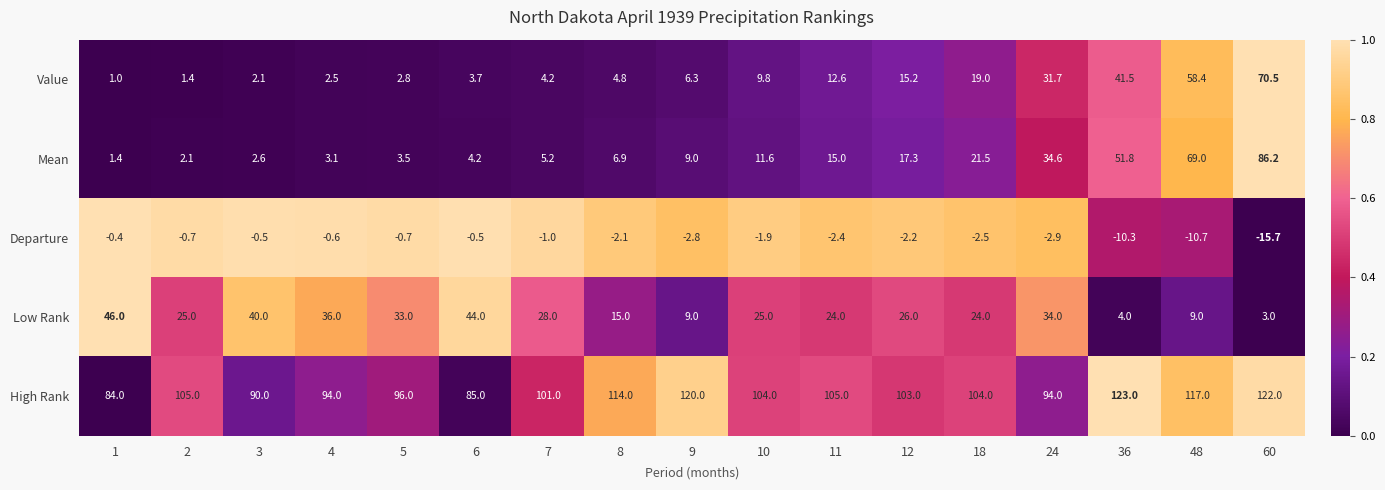

True or false: High Rank has a value of 31.8 at 9.

False